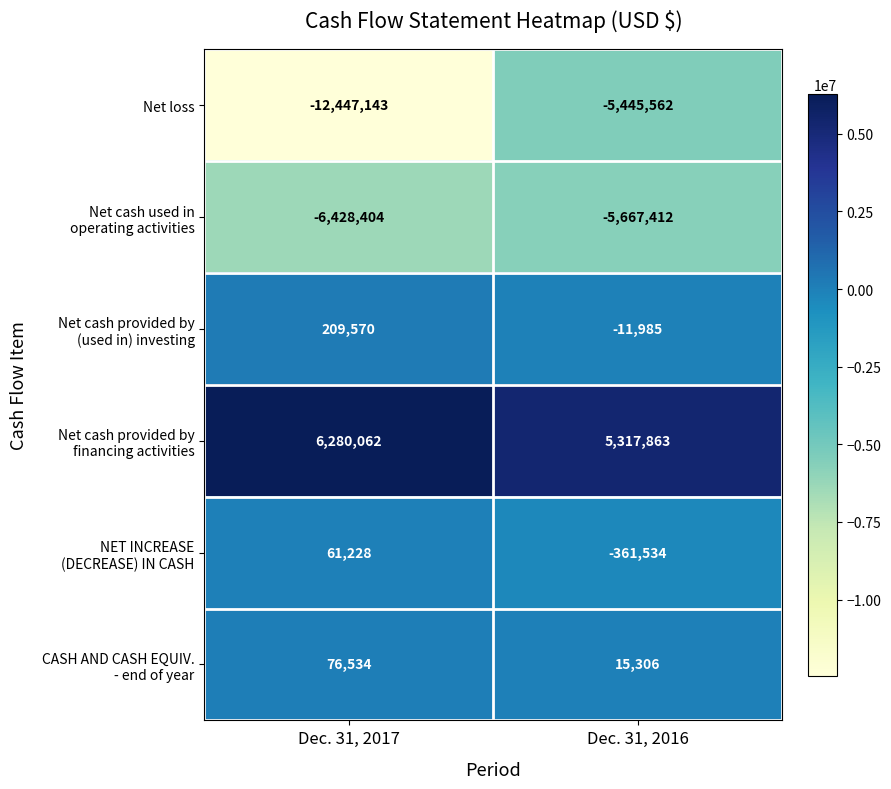

Which series has the widest spread of values?

Net loss